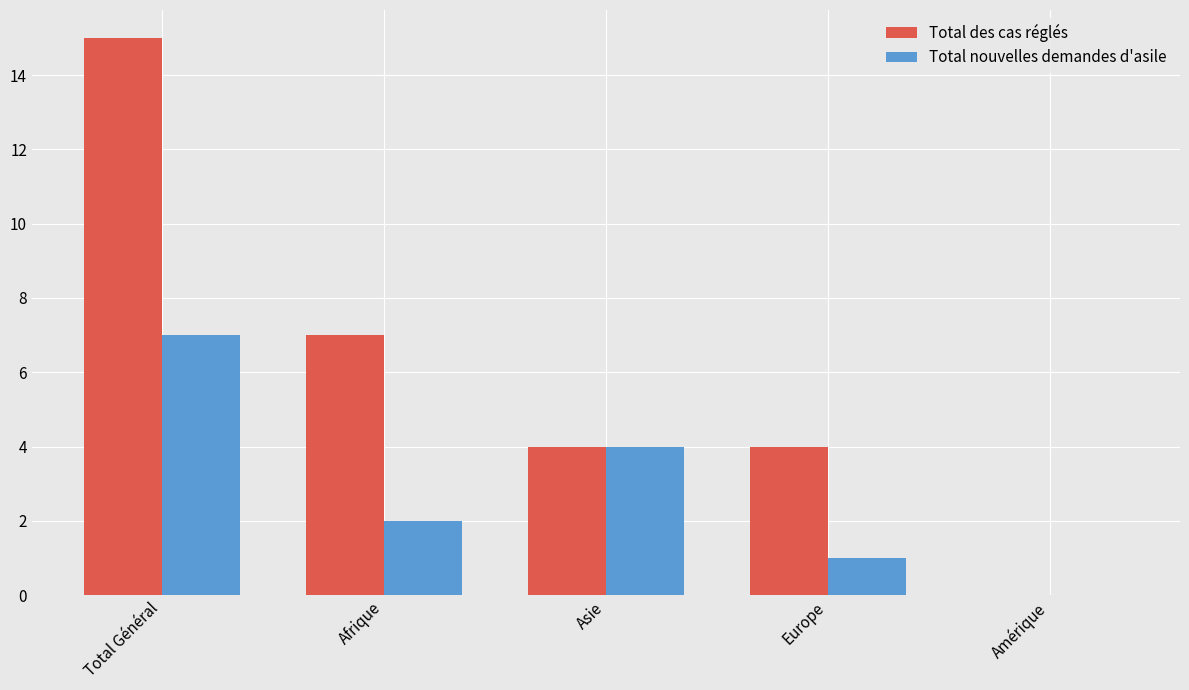

Which series has the largest total across all categories?

Total des cas réglés